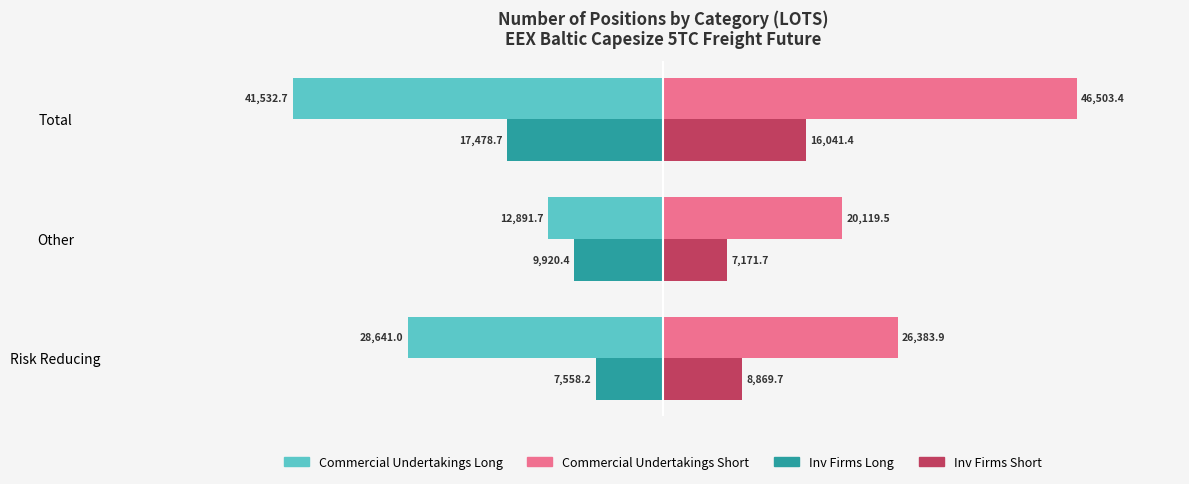

What is the difference between the highest and lowest values at Risk Reducing?

55024.9